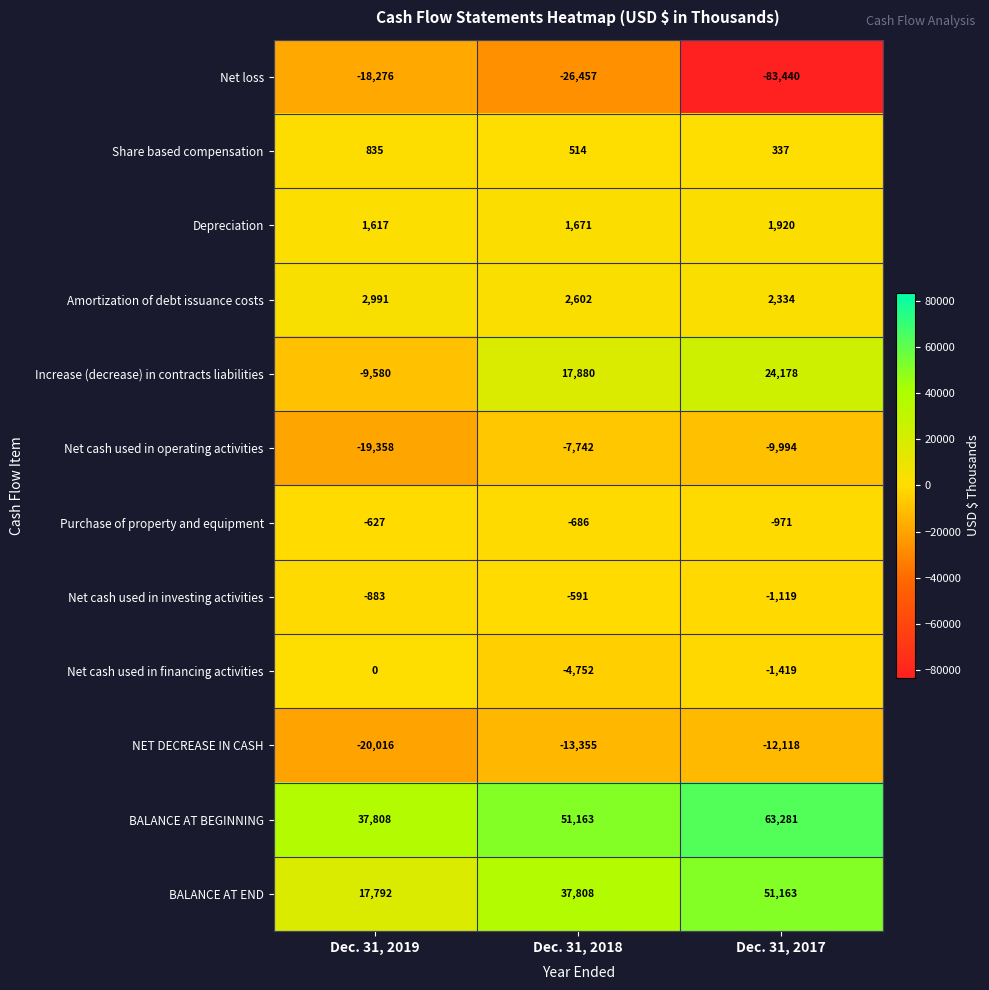

What is the spread (max minus min) of values at Dec. 31, 2019?

57824